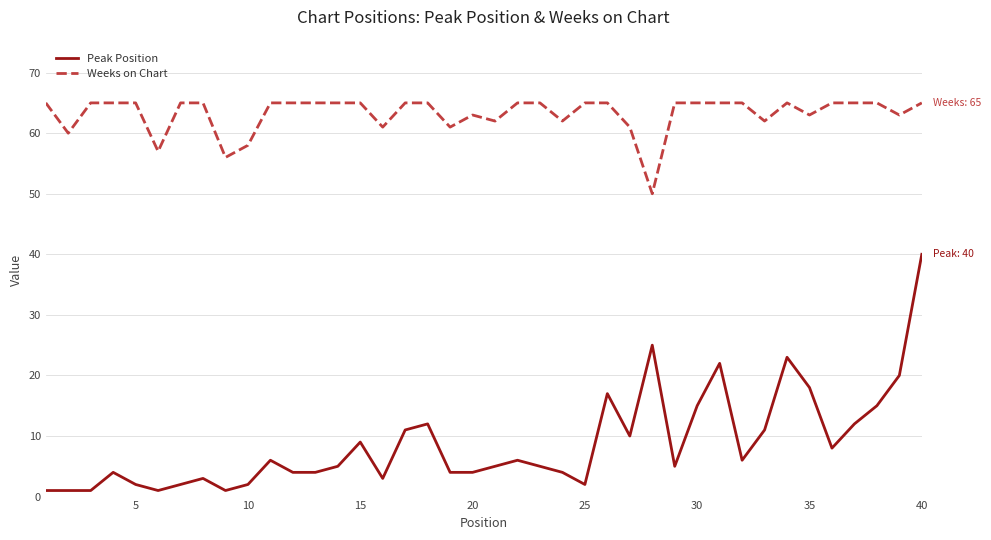

Which series has the widest spread of values?

Peak Position